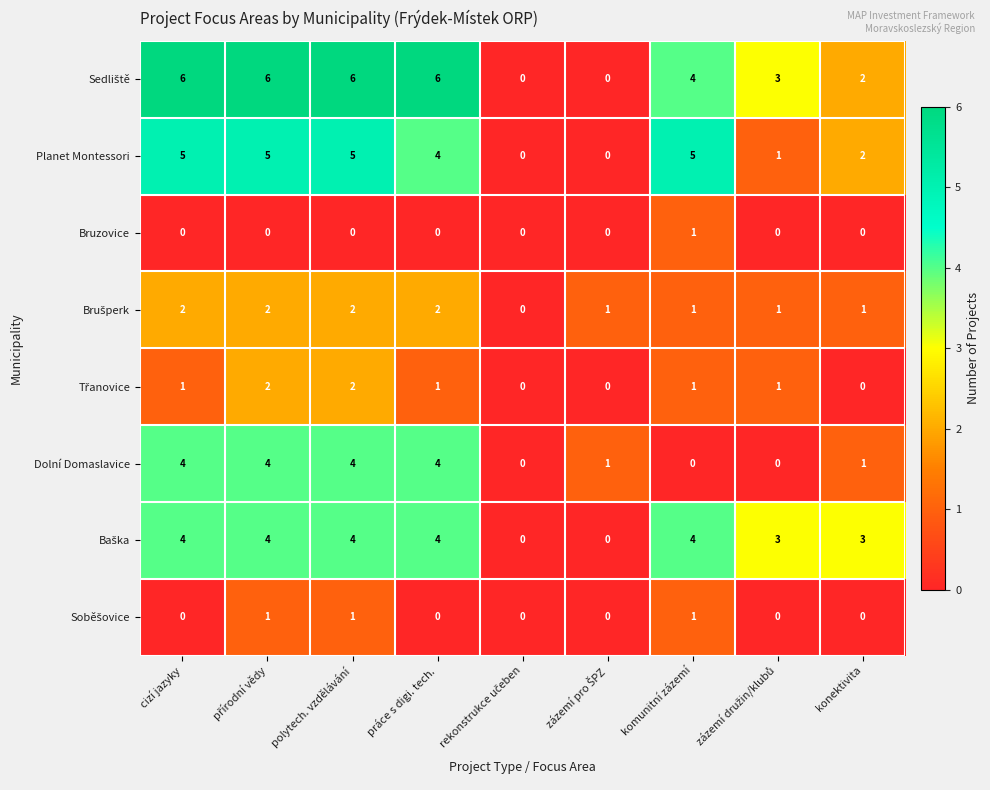

How many positive values does the Dolní Domaslavice series have?

6